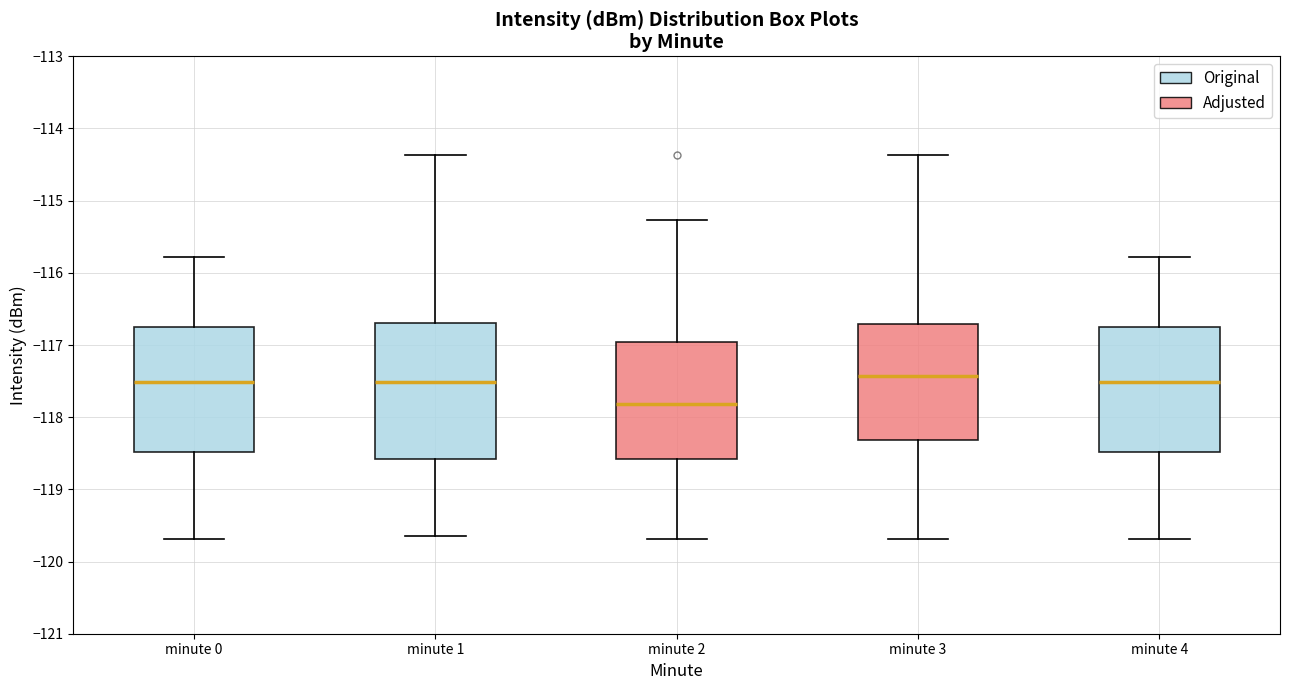

Reading left to right, transcribe this box plot: for each box, give where its median line is, the range the box spans, and where its two whiskers end, as read against the y-axis. The values are not printed on the chart, so give them approximately, as read against the axis.

minute 0: median -117.5, box -118.5 to -116.7, whiskers -119.7 to -115.8
minute 1: median -117.5, box -118.6 to -116.7, whiskers -119.6 to -114.4
minute 2: median -117.8, box -118.6 to -117.0, whiskers -119.7 to -115.3
minute 3: median -117.4, box -118.3 to -116.7, whiskers -119.7 to -114.4
minute 4: median -117.5, box -118.5 to -116.7, whiskers -119.7 to -115.8